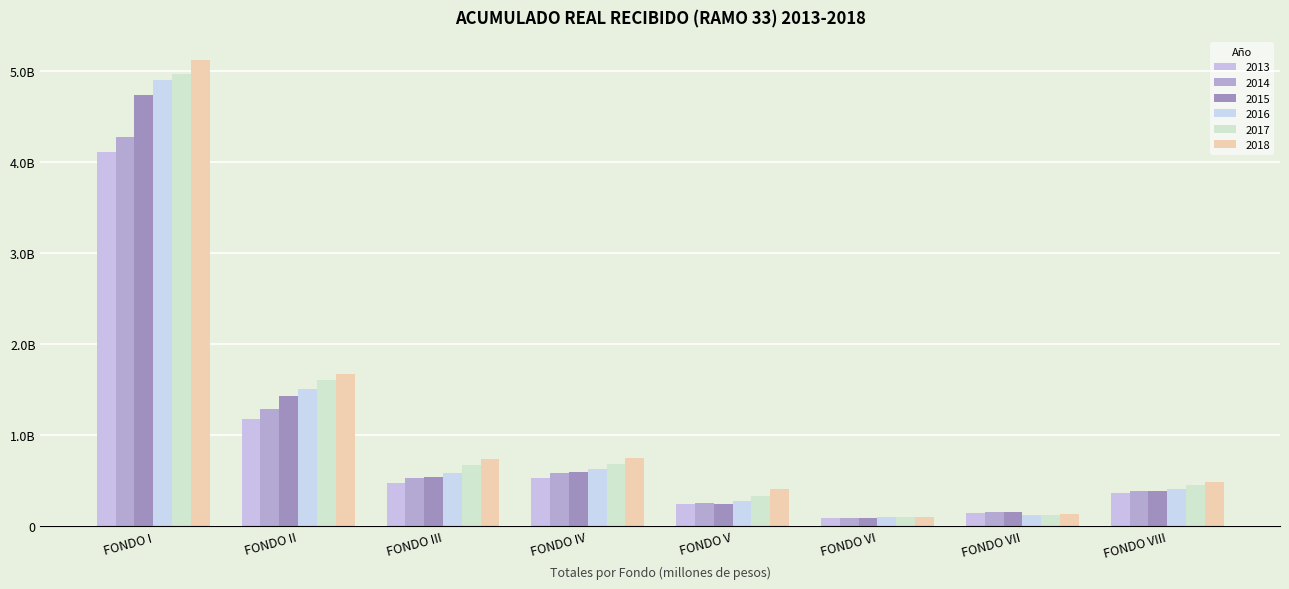

At which label does 2018 first exceed 732537398?

FONDO I